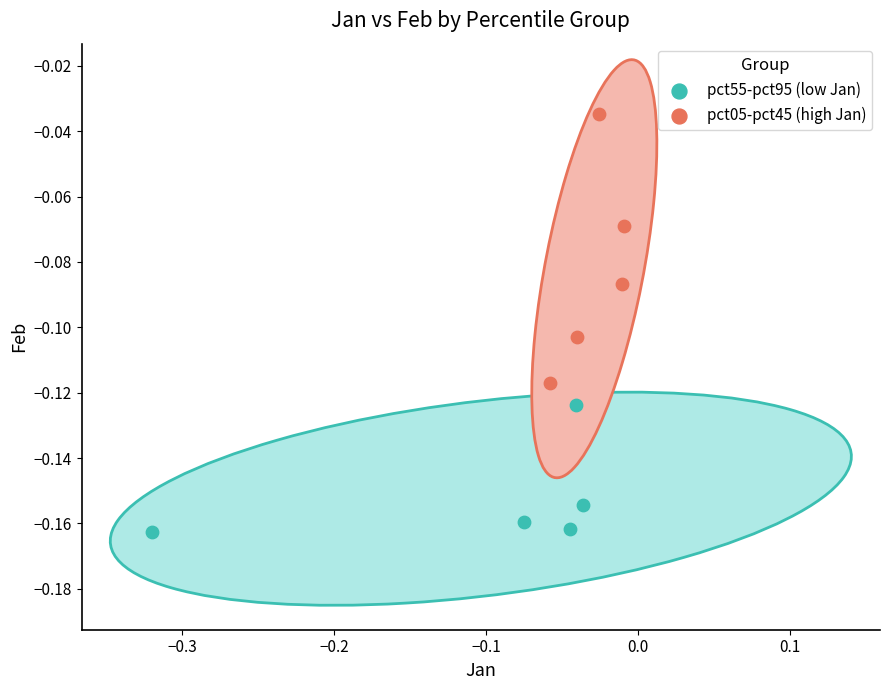

Which series has the largest Y range (max minus min)?

pct05-pct45 (high Jan)